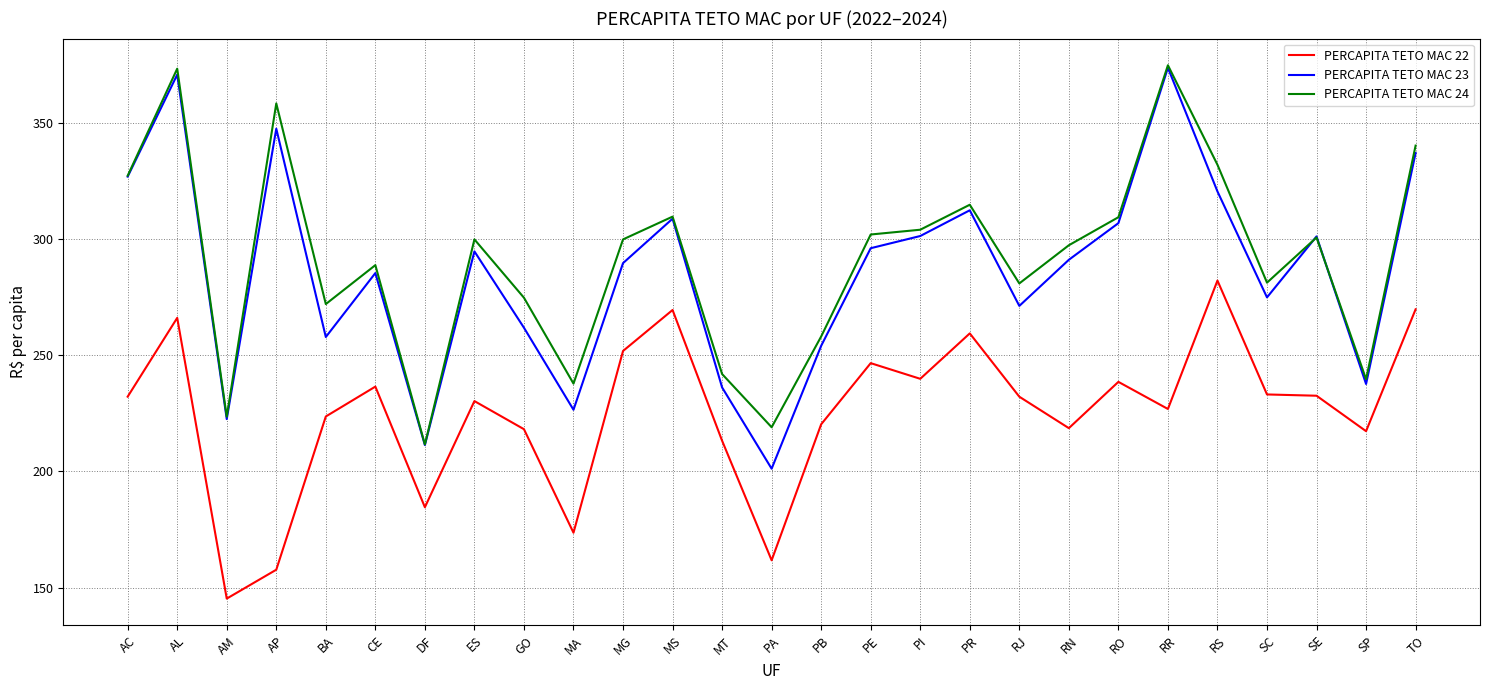

What position from the right is BA?

23